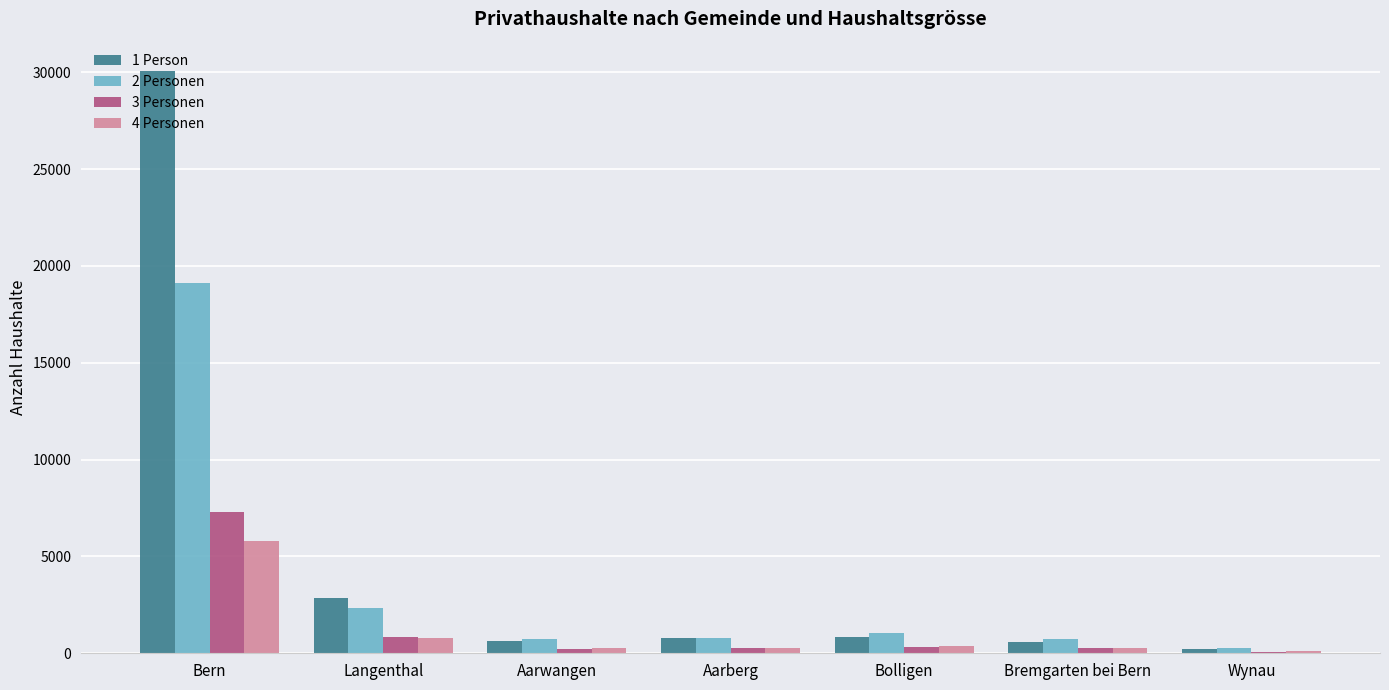

Is it true that 4 Personen equals 354 at Bolligen?

True